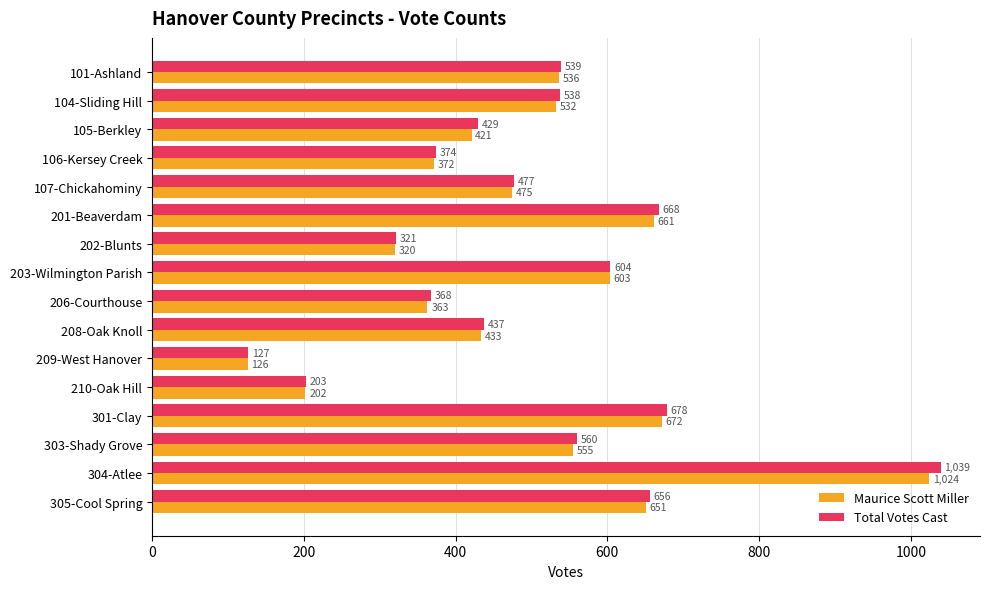

True or false: Total Votes Cast has a value of 437 at 208-Oak Knoll.

True